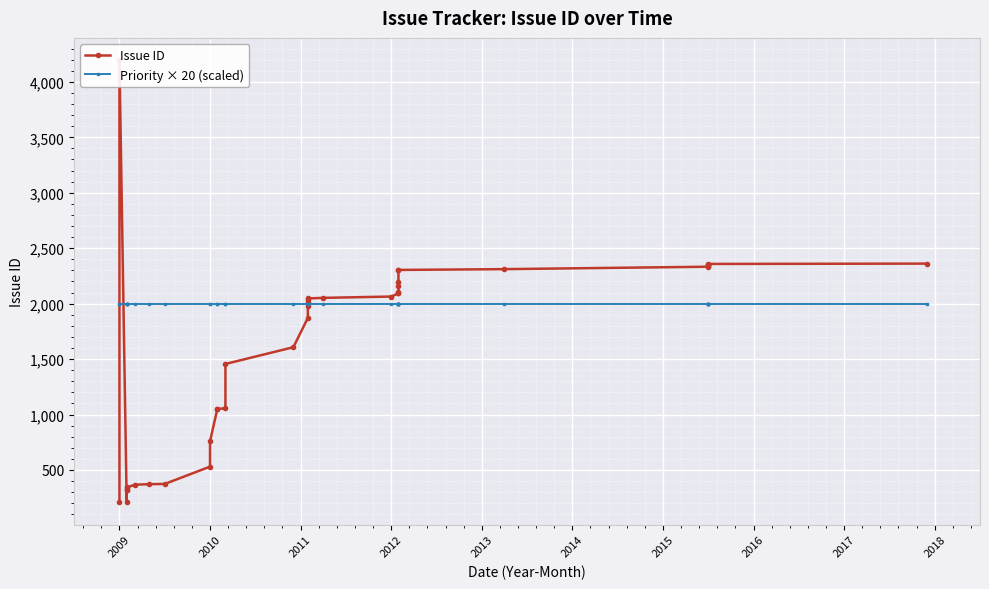

The value of Priority × 20 (scaled) at 2017 is 1044. True or false?

False